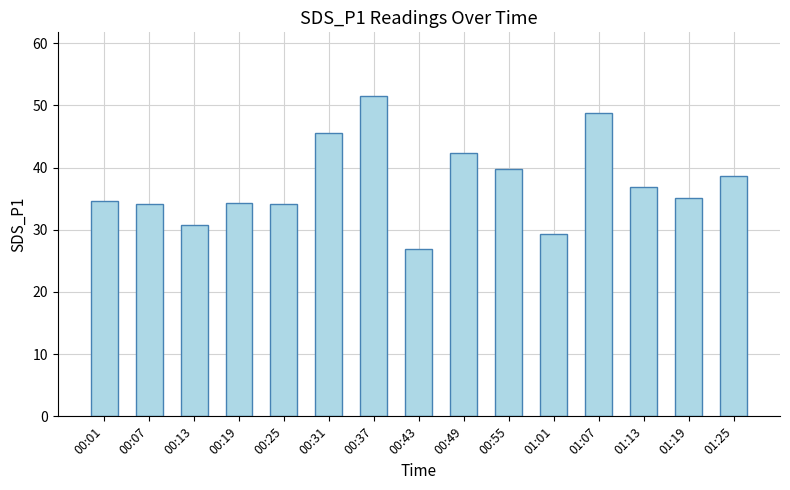

What is the approximate value at 00:07?

34.2